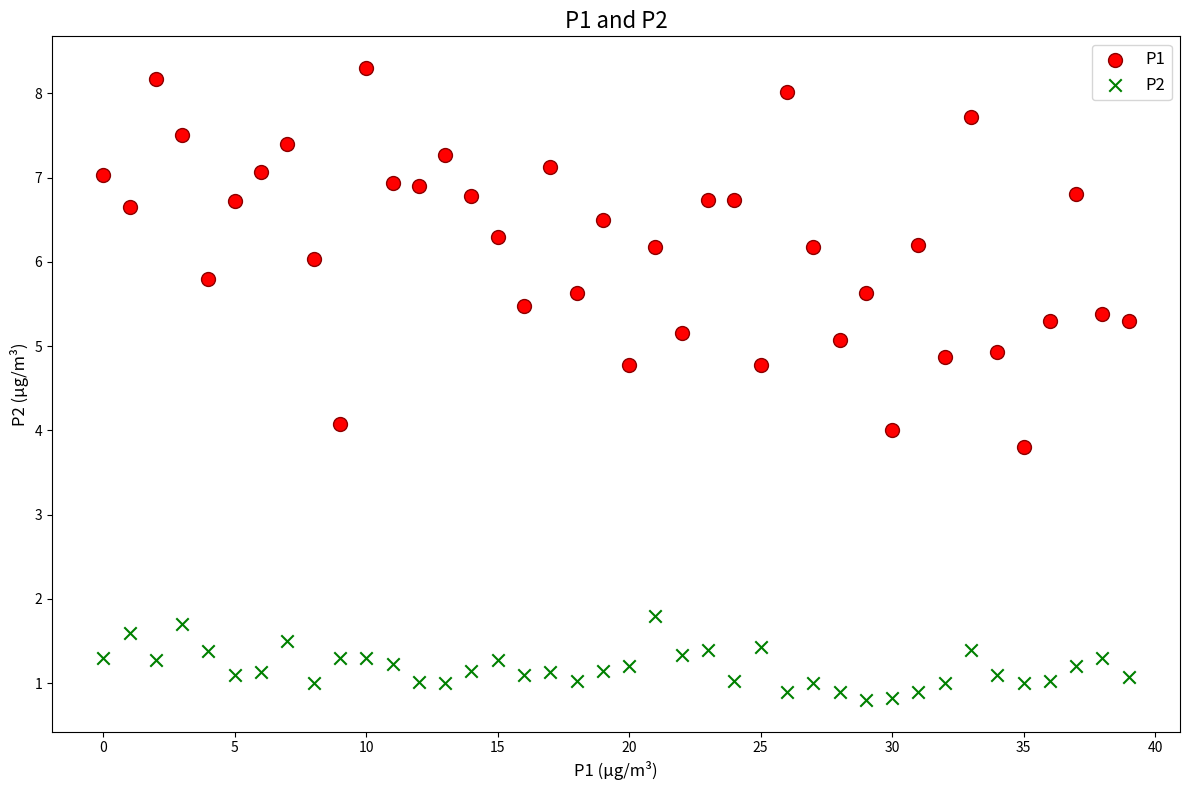

Across all data points, what is the range of Y values (max minus min)?

7.5